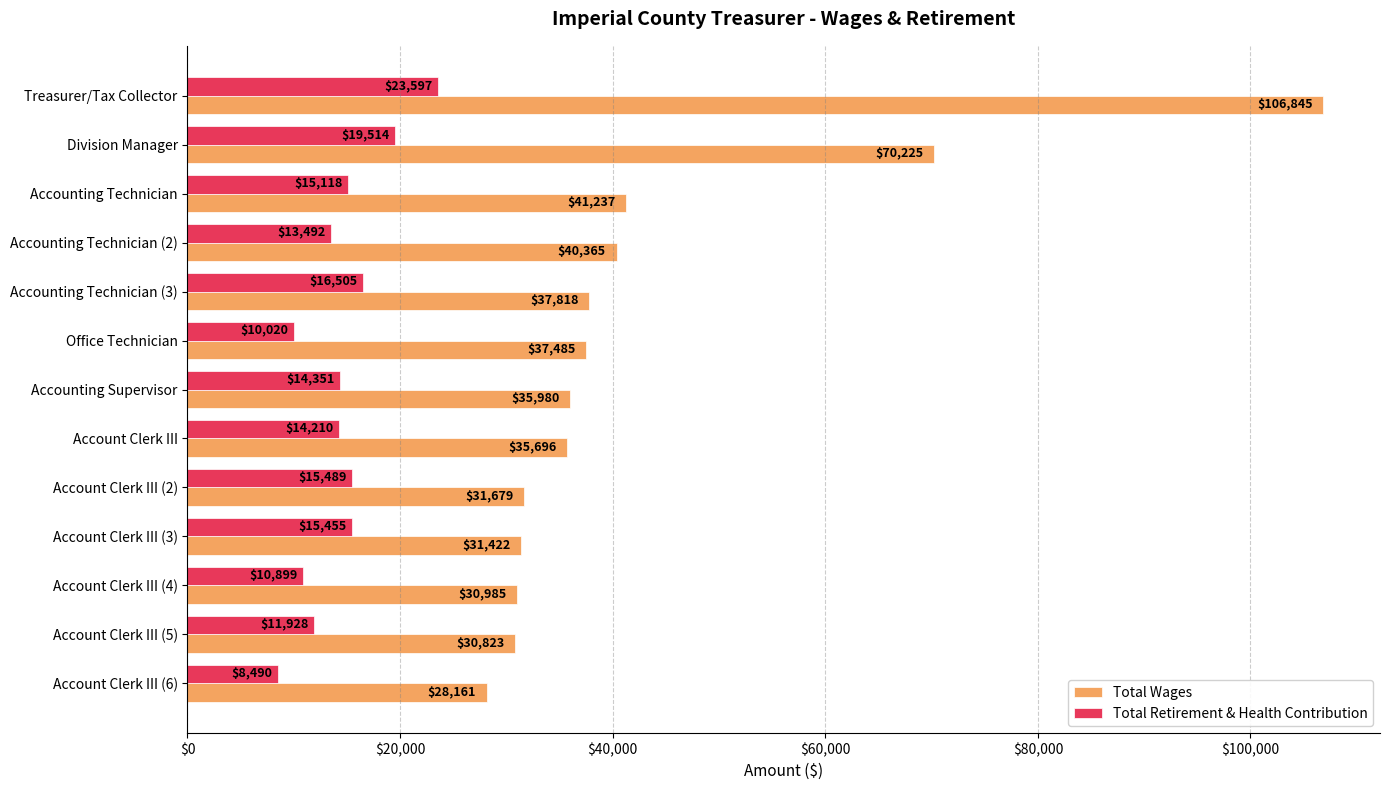

What are all the series names shown in the legend?

Total Wages, Total Retirement & Health Contribution